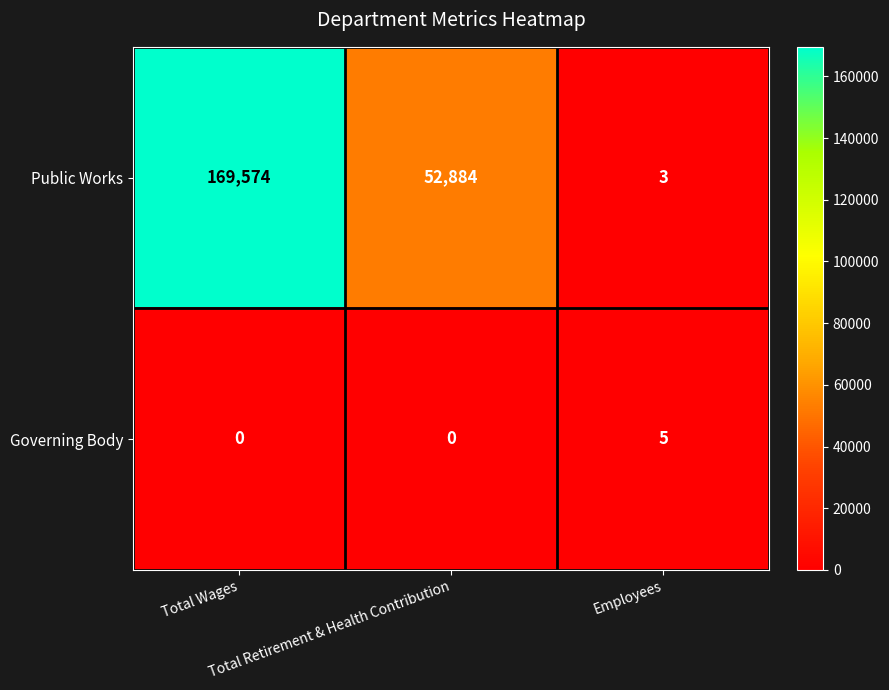

At Total Wages, list the series in order from smallest to largest.

Governing Body, Public Works